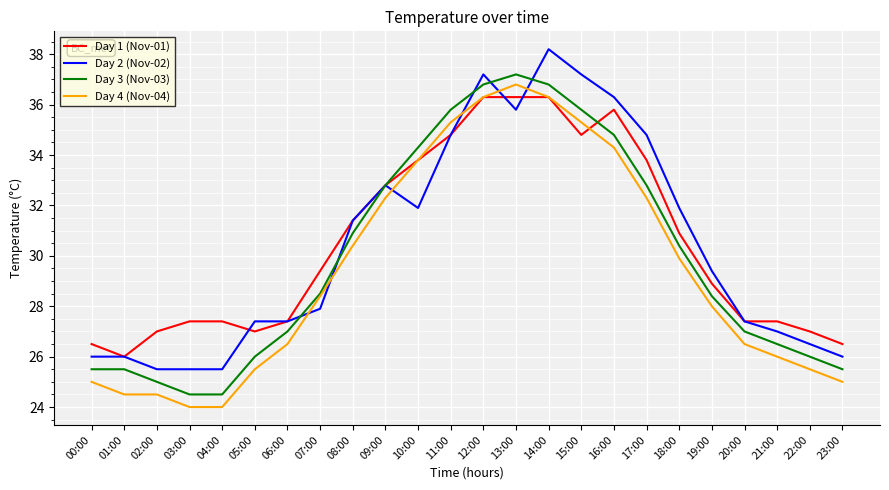

What is the difference between the second highest and second lowest values in the Day 3 (Nov-03) series?

12.3